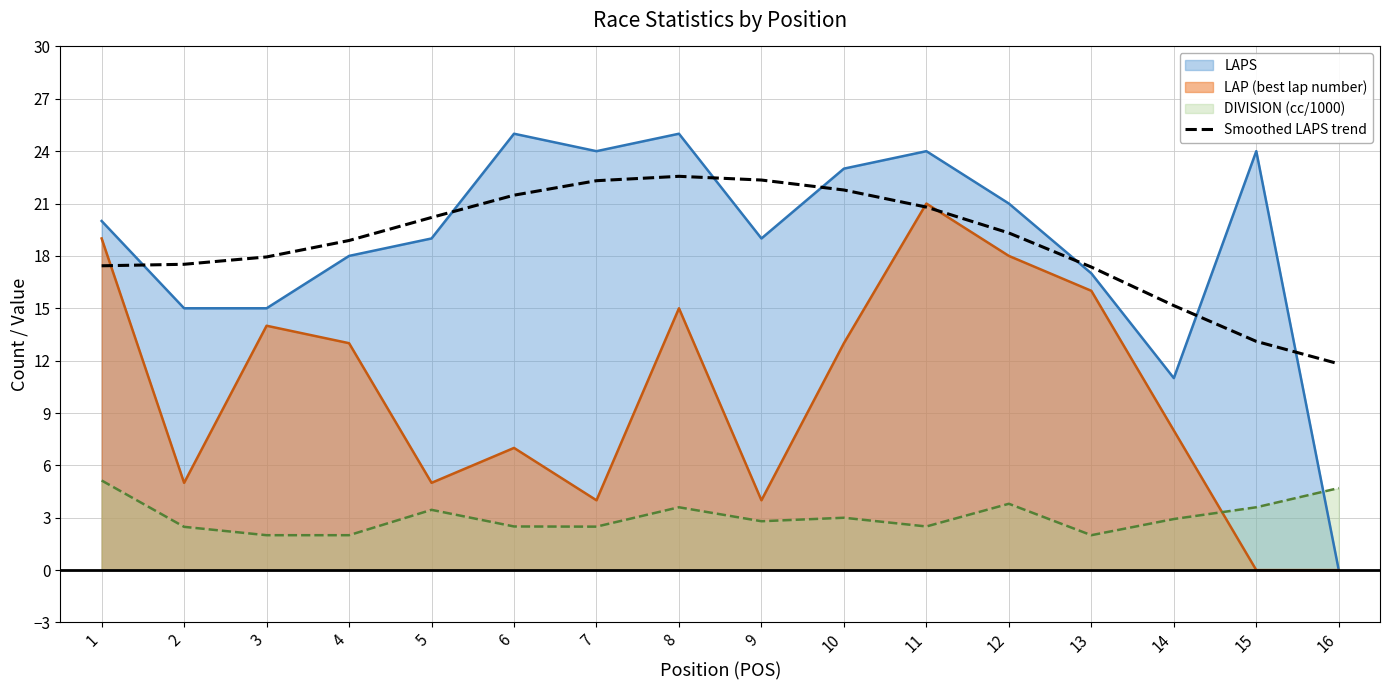

Which category has the highest value across all series?

8